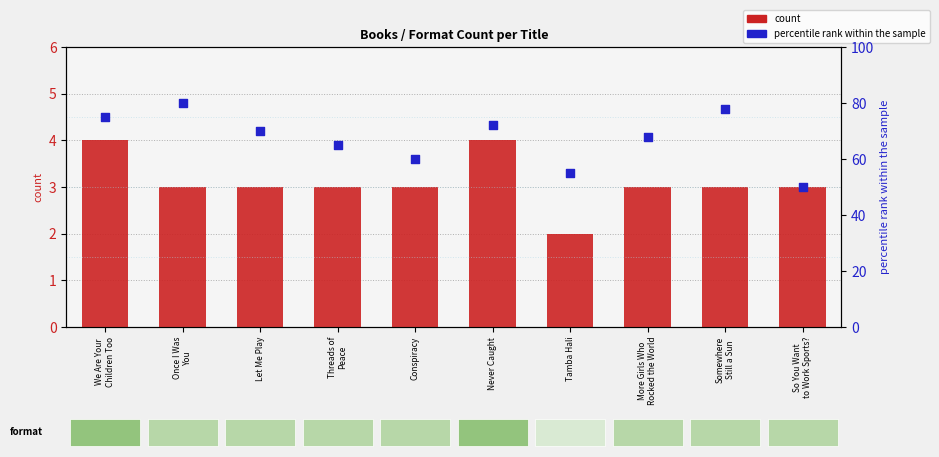

At which category is the sum across all series the highest?

Once I Was
You